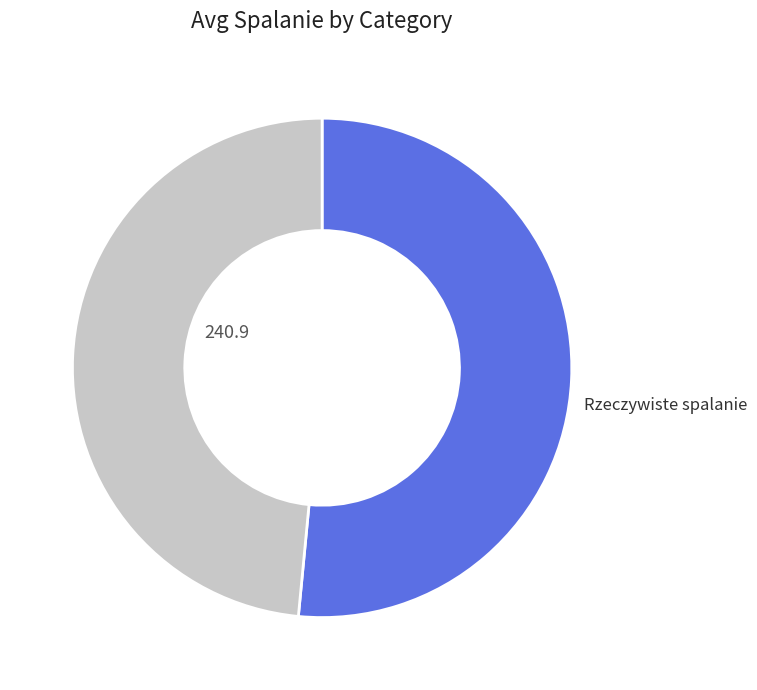

Is there any slice that represents more than half of the pie?

Yes